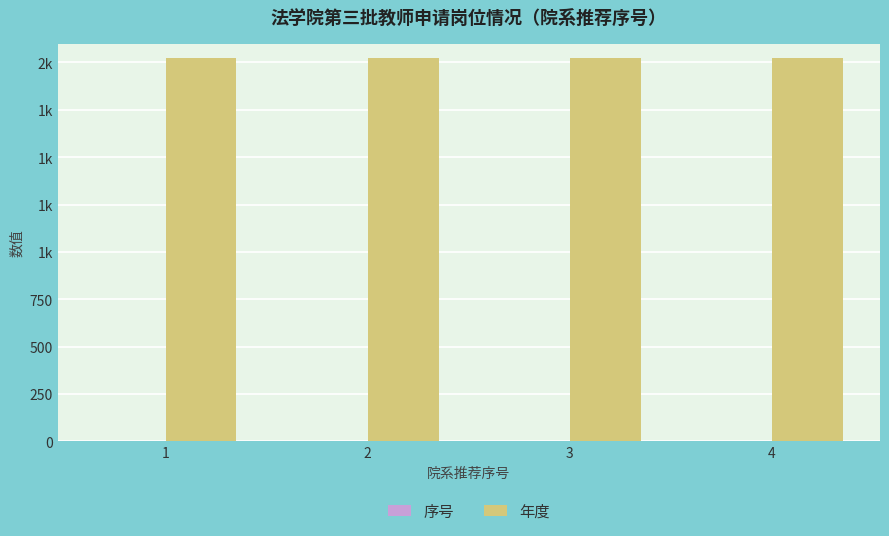

Are the bars horizontal?

No